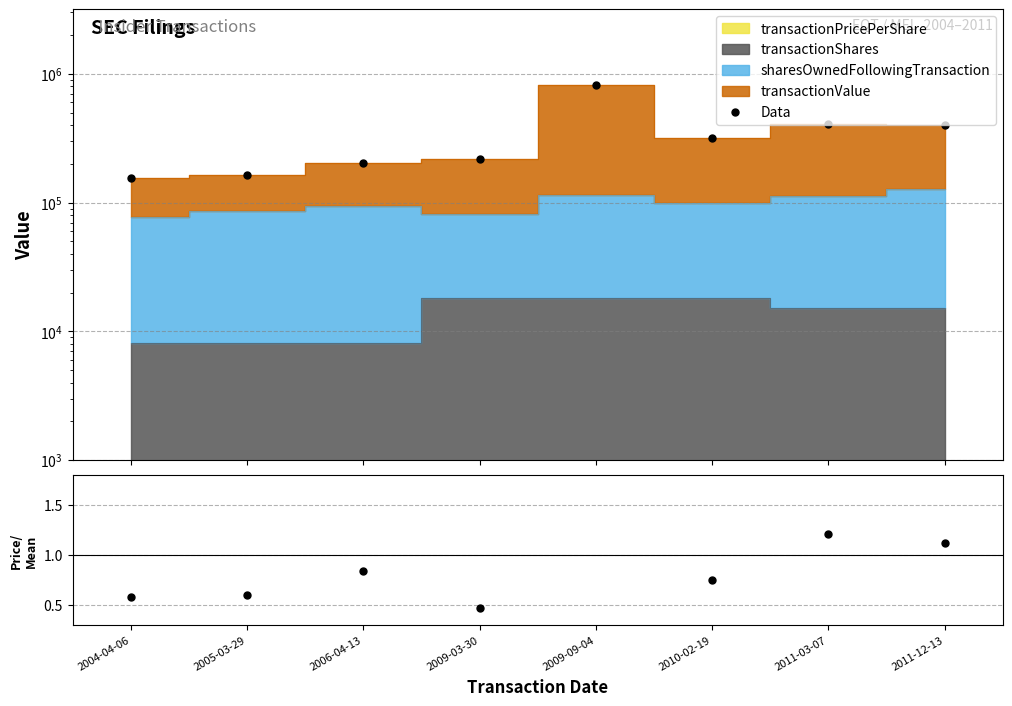

What is the label of the 7th point from the left?

2011-03-07